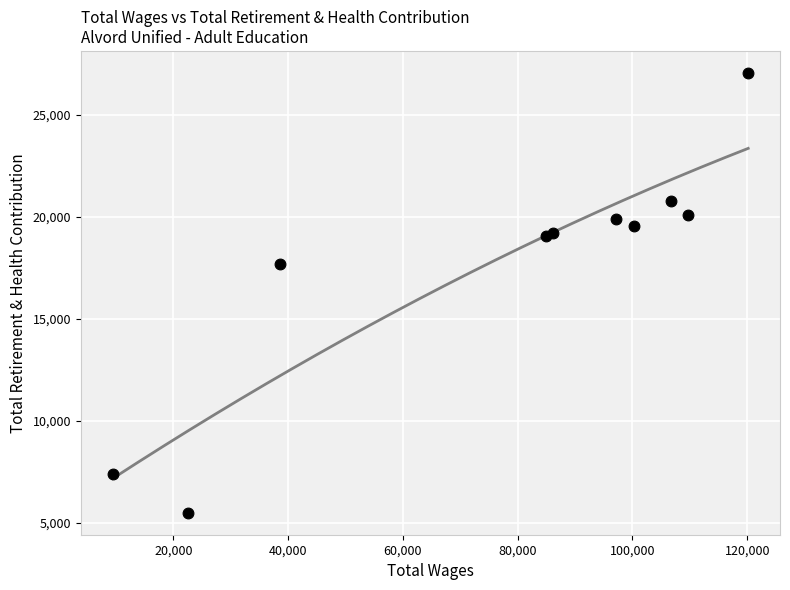

What Y value in the scatter plot is closest to 16277?

17709